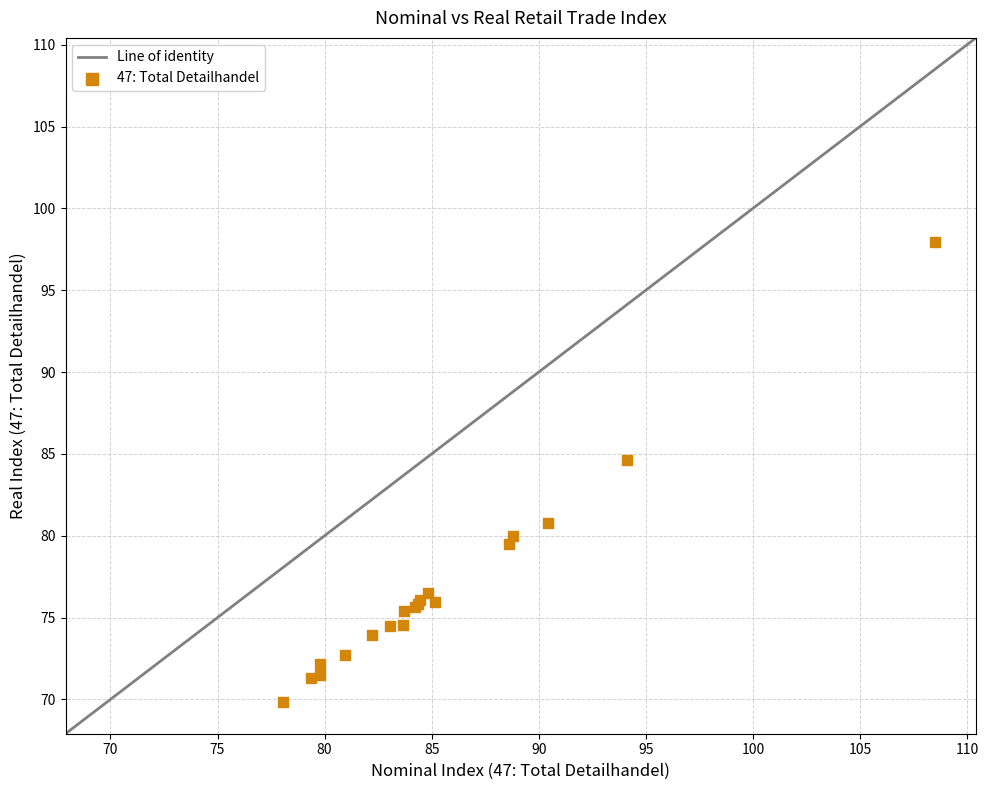

What Y value in the scatter plot is closest to 83?

84.7